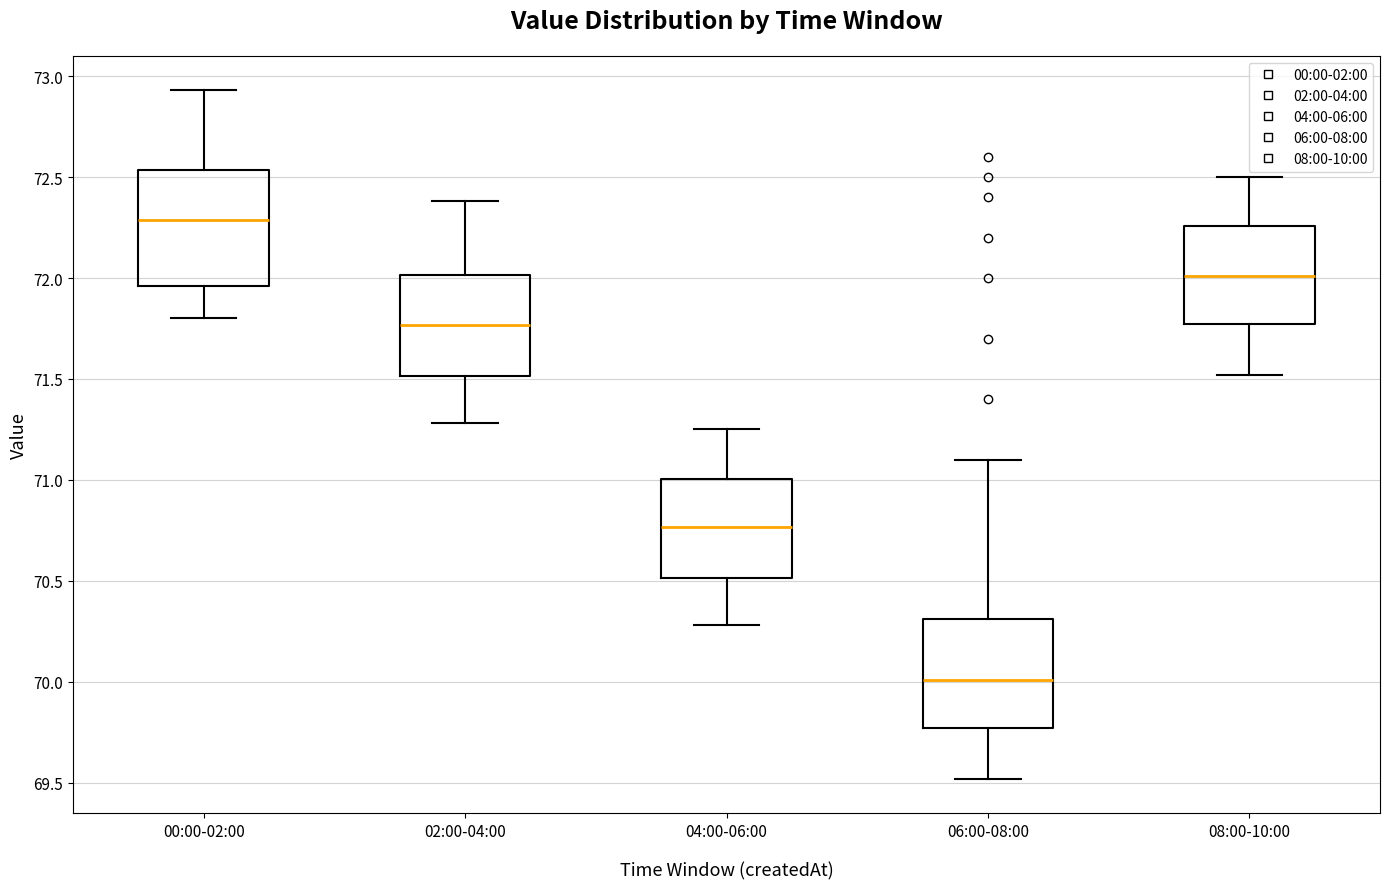

Which box's median line is the highest?

00:00-02:00